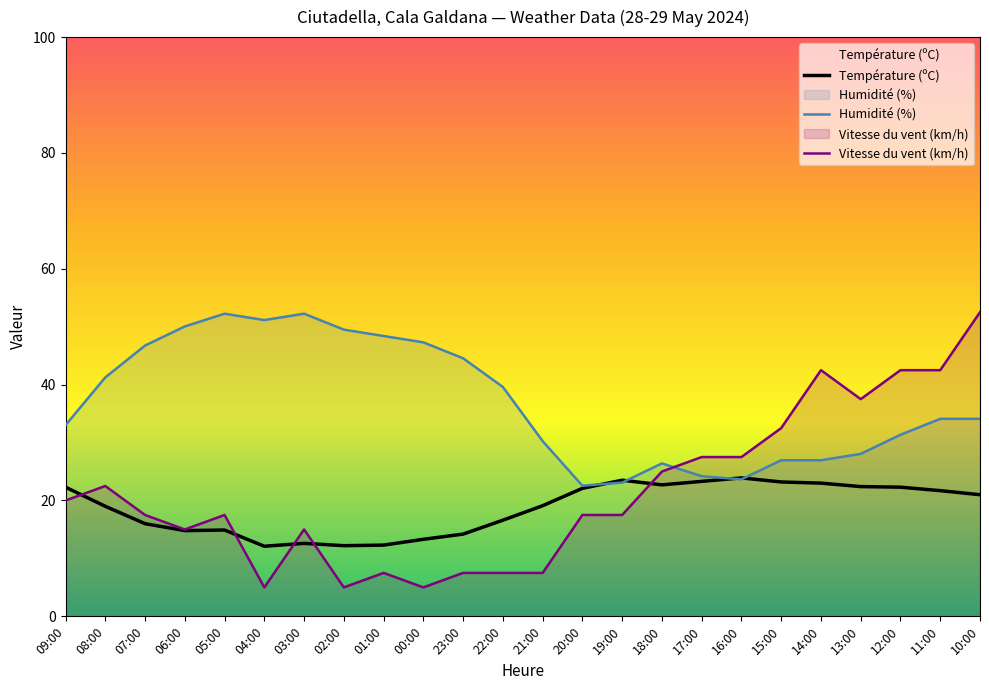

Reading left to right, extract all data points from this chart.

Température (ºC): 22.3	19.0	16.0	14.8	14.9	12.1	12.6	12.2	12.3	13.3	14.2	16.6	19.1	22.1	23.5	22.7	23.3	23.9	23.2	23.0	22.4	22.3	21.7	21.0
Humidité (%): 33.0	41.2	46.8	50.1	52.3	51.2	52.3	49.5	48.4	47.3	44.6	39.6	30.3	22.6	23.1	26.4	24.2	23.7	27.0	27.0	28.1	31.4	34.1	34.1
Vitesse du vent (km/h): 20.0	22.5	17.5	15.0	17.5	5.0	15.0	5.0	7.5	5.0	7.5	7.5	7.5	17.5	17.5	25.0	27.5	27.5	32.5	42.5	37.5	42.5	42.5	52.5